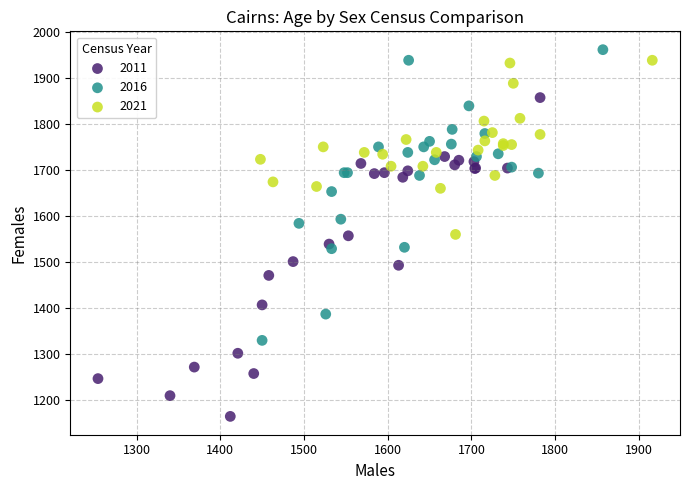

What are all the series names shown in the legend?

2011, 2016, 2021